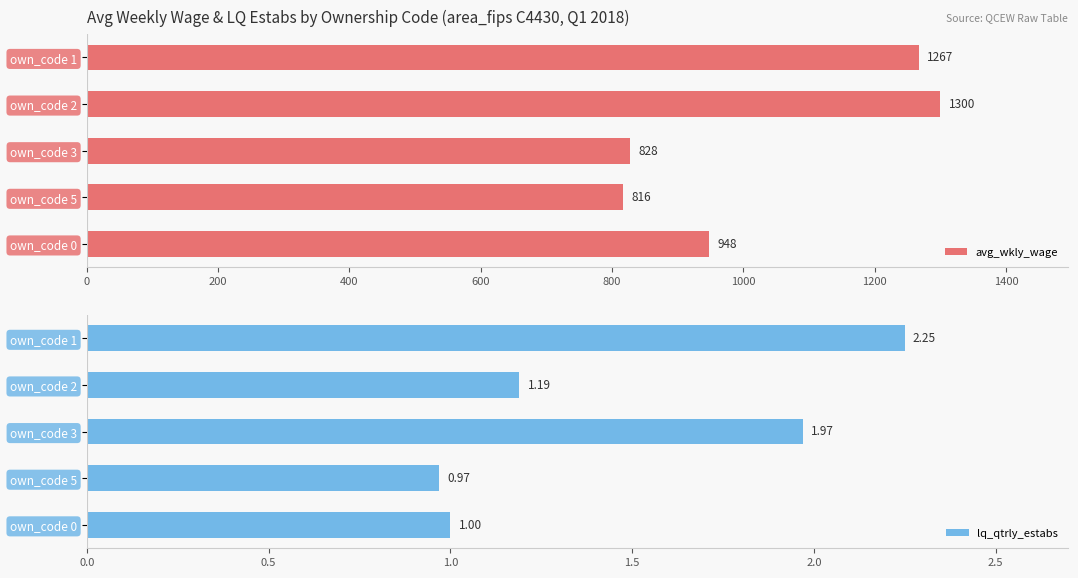

Which series has the largest total across all categories?

avg_wkly_wage